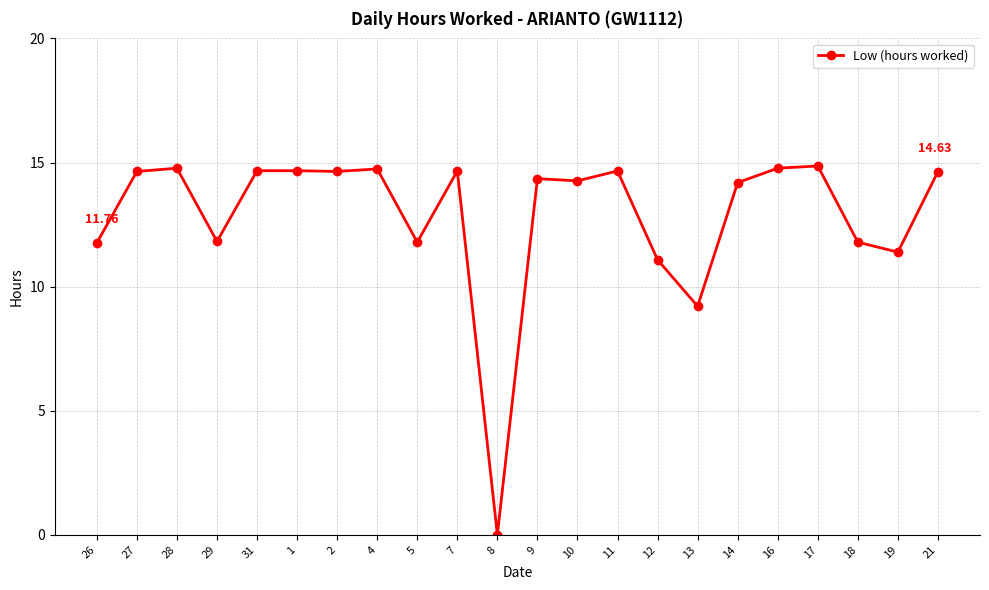

Where is the first local minimum?

29